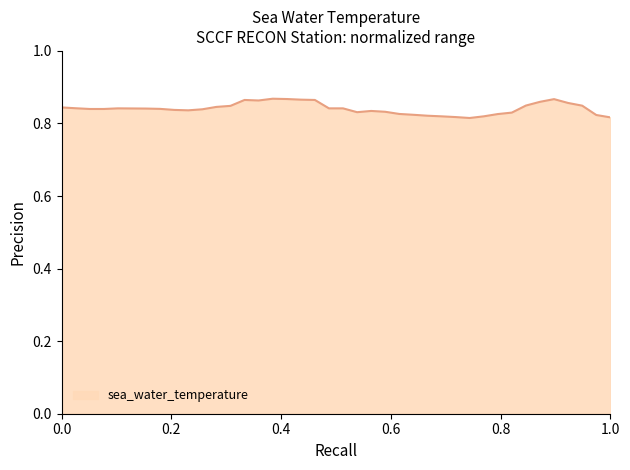

Is this an area chart (filled region under the line)?

Yes